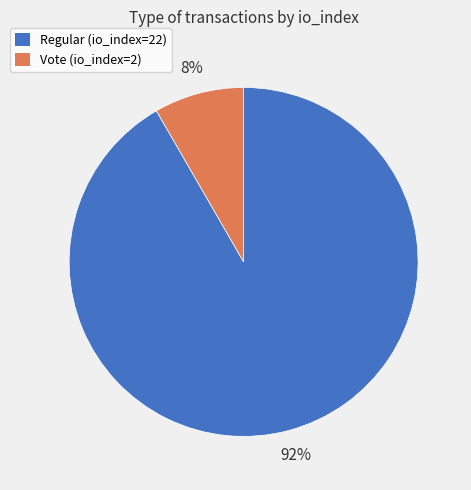

Which slice is the smallest?

Vote (io_index=2)